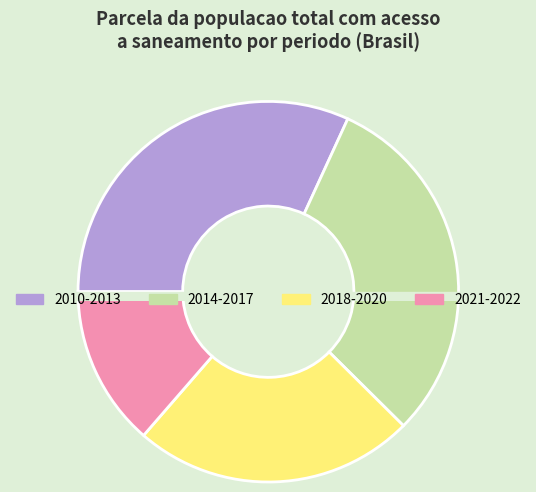

Does 2019 account for over 50% of the chart?

No